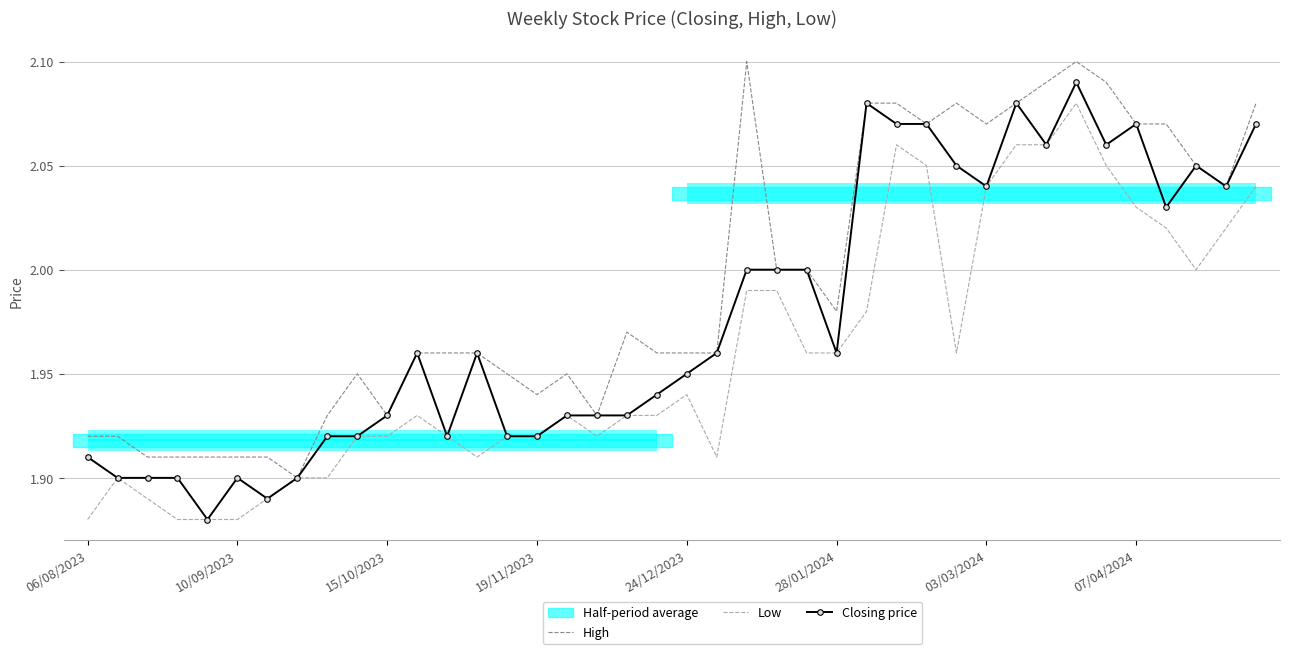

What is the difference between the maximum and minimum values in the Low series?

0.2